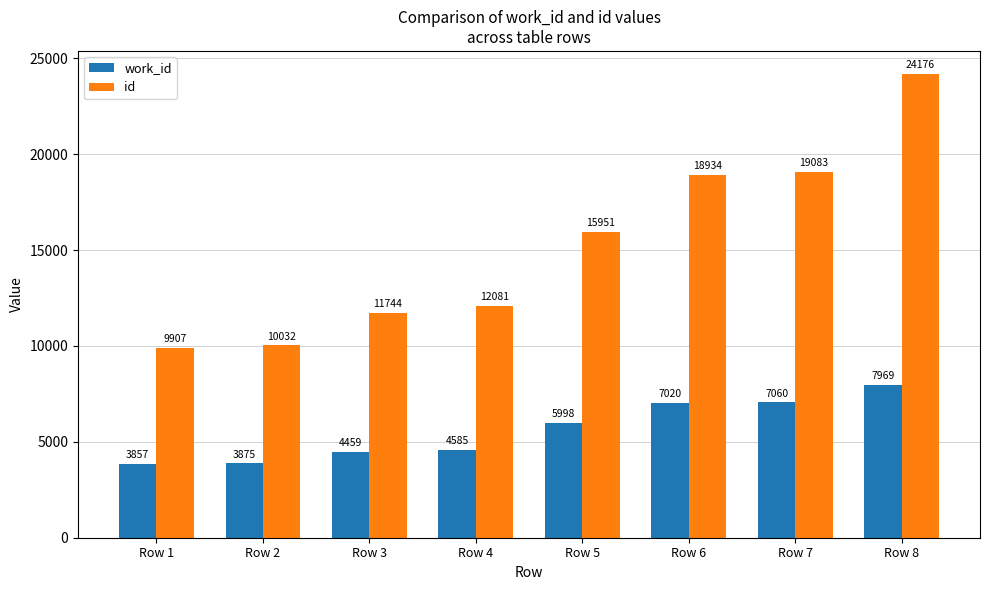

What is the spread (max minus min) of values at Row 2?

6157